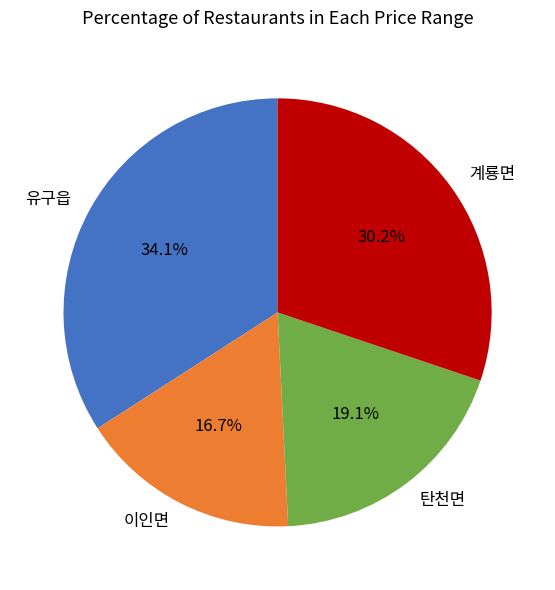

Is 유구읍 the majority of the pie?

No